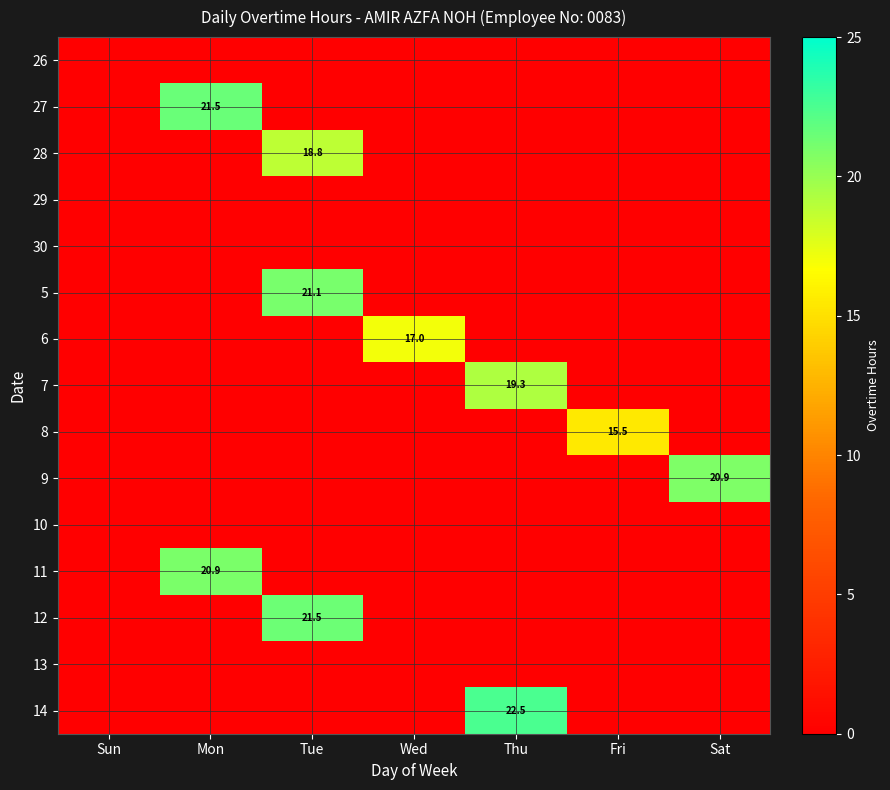

Which category has the lowest value in the 7 series?

Sun